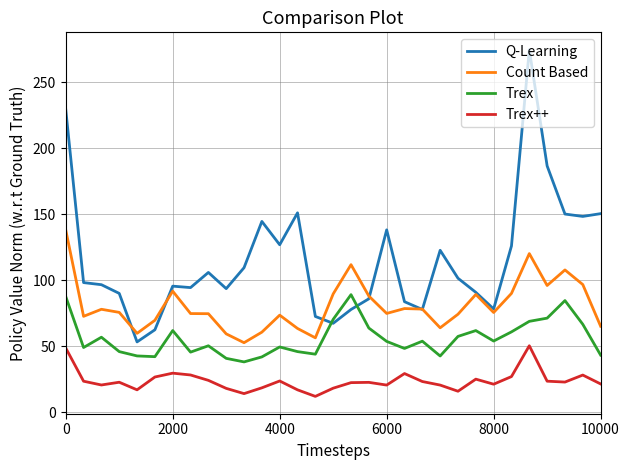

Which series has the largest range (max minus min)?

Q-Learning